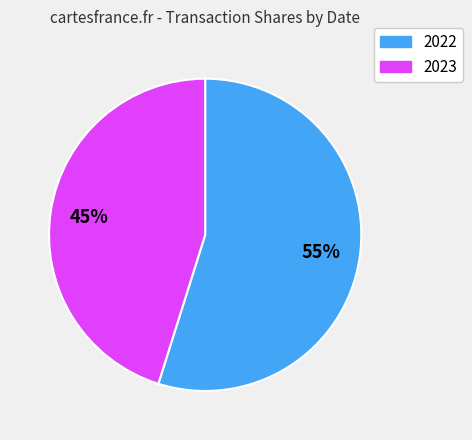

To the nearest percent, what is the difference between the largest and smallest slice percentages?

10%